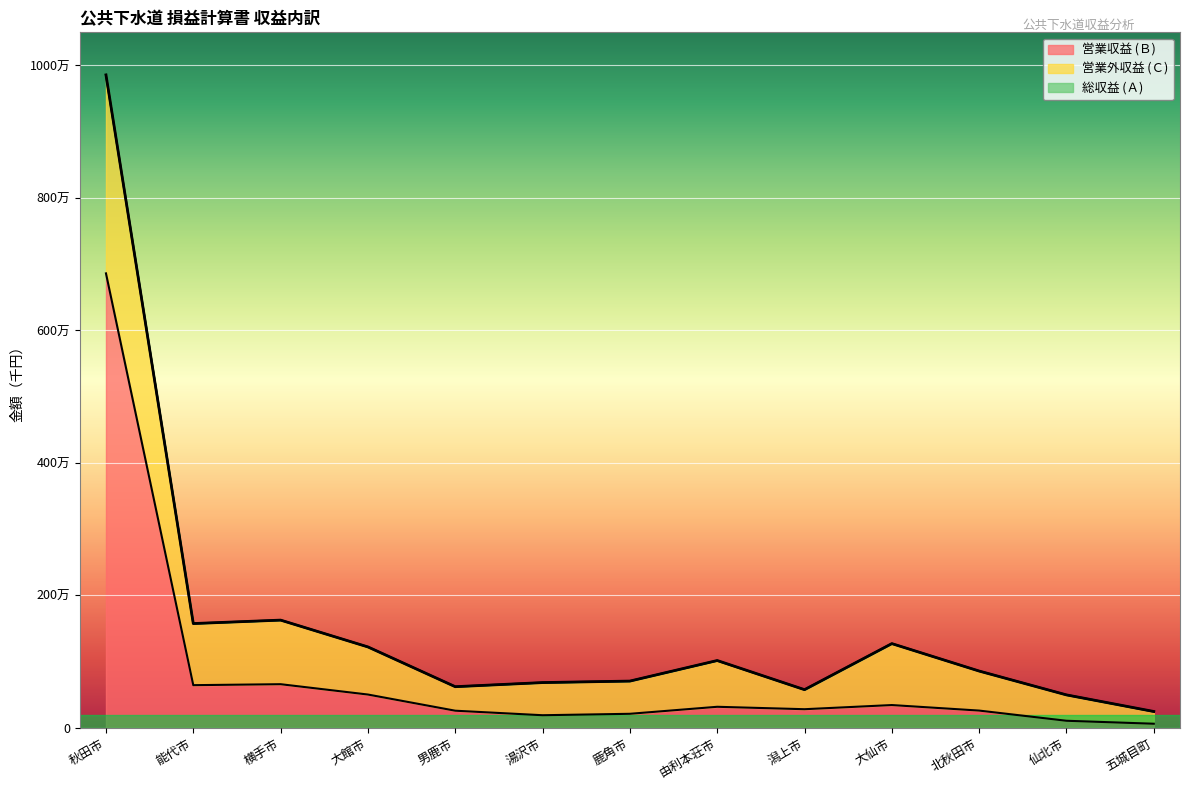

The value of 総収益 (Ａ) at 潟上市 is 575334. True or false?

True